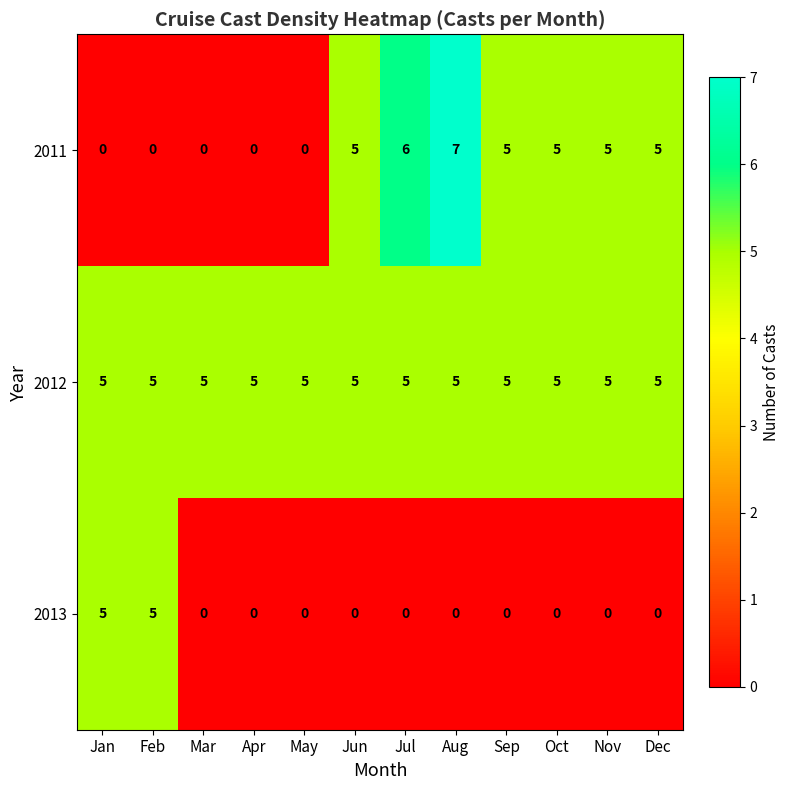

Which series has the largest range (max minus min)?

2011